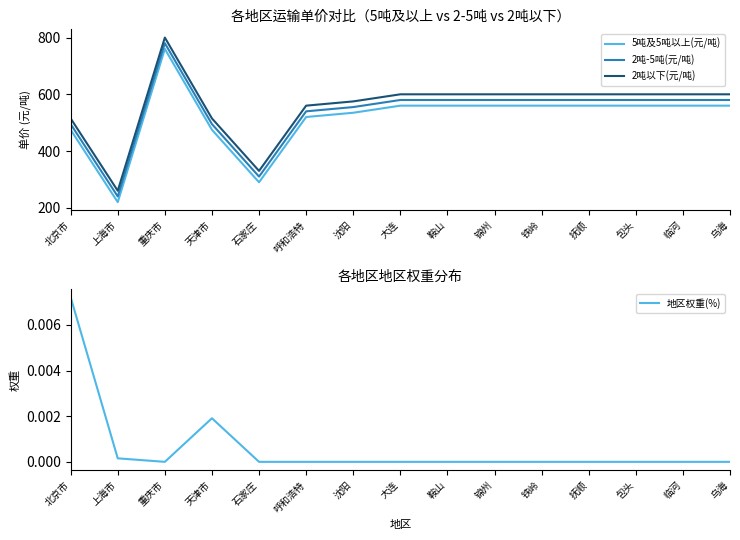

What is the label of the 11th point from the right?

石家庄